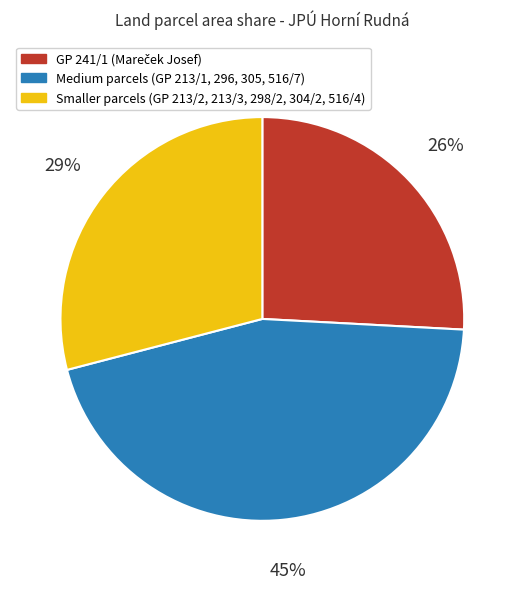

Is there any slice that represents more than half of the pie?

No